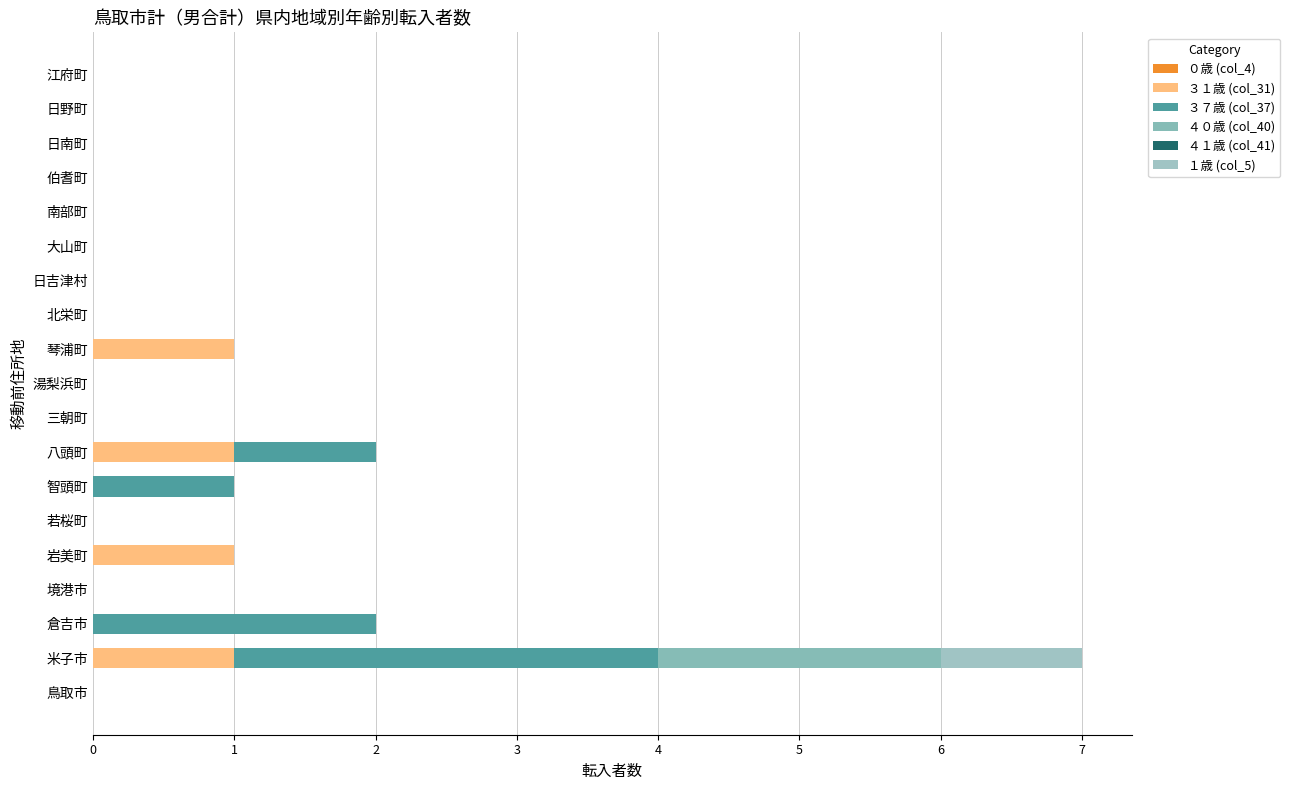

How many categories are shown in the chart?

19